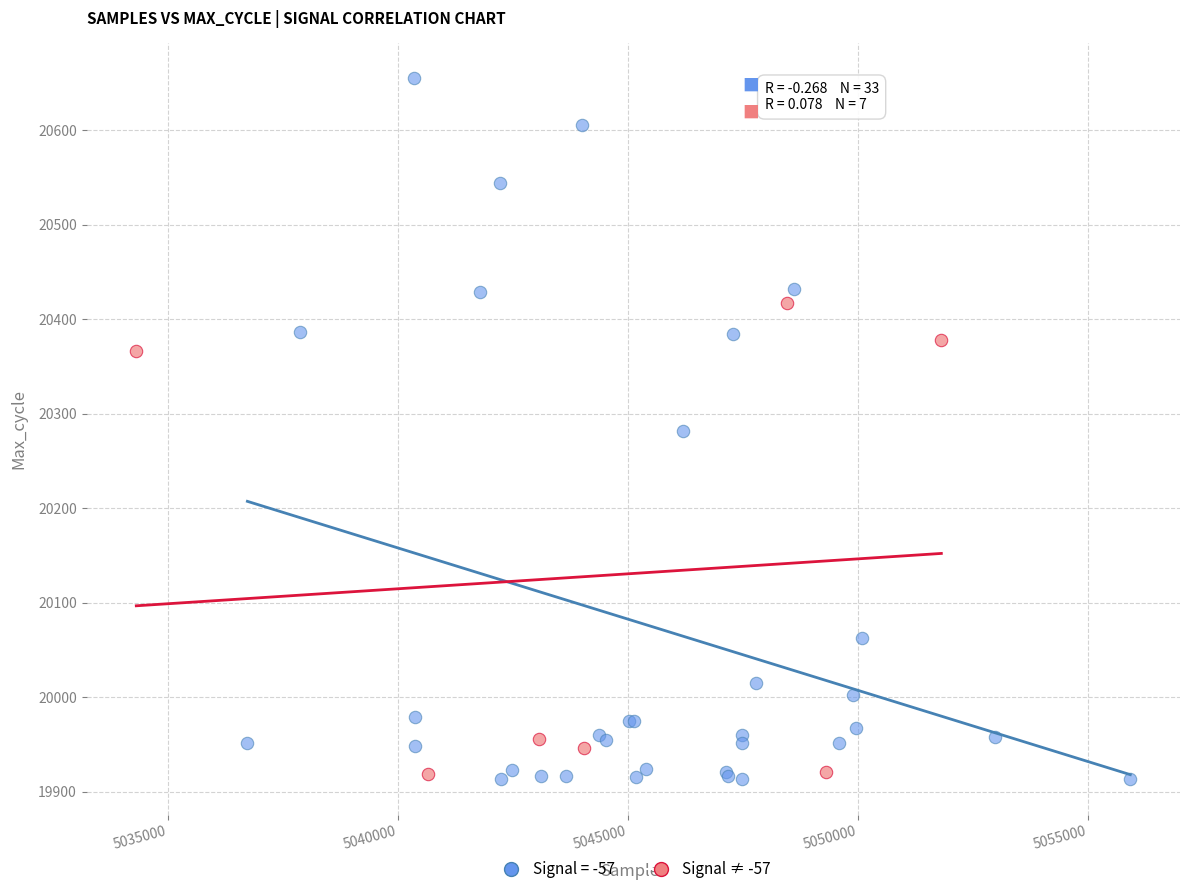

Which series has the largest Y range (max minus min)?

Signal = -57